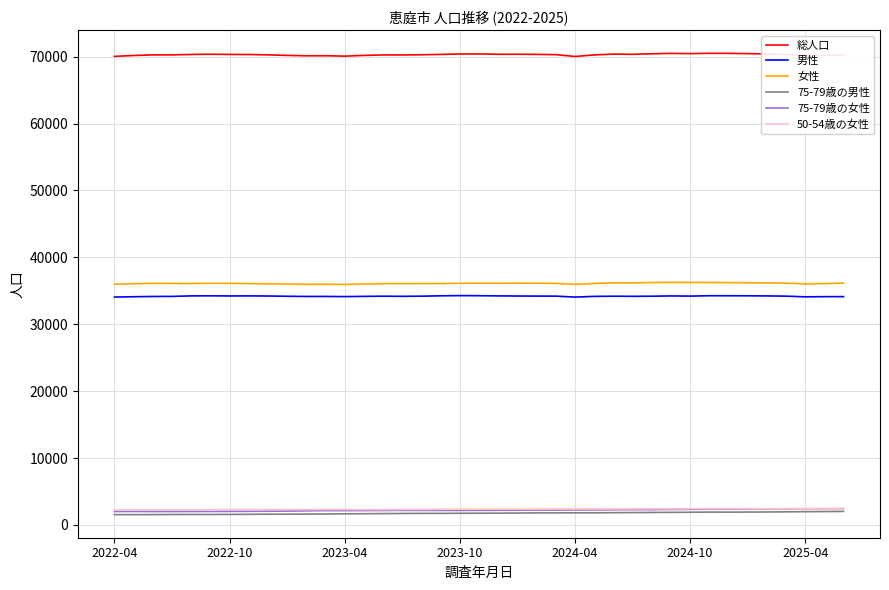

What is the difference between the maximum and second lowest values in the 男性 series?

215